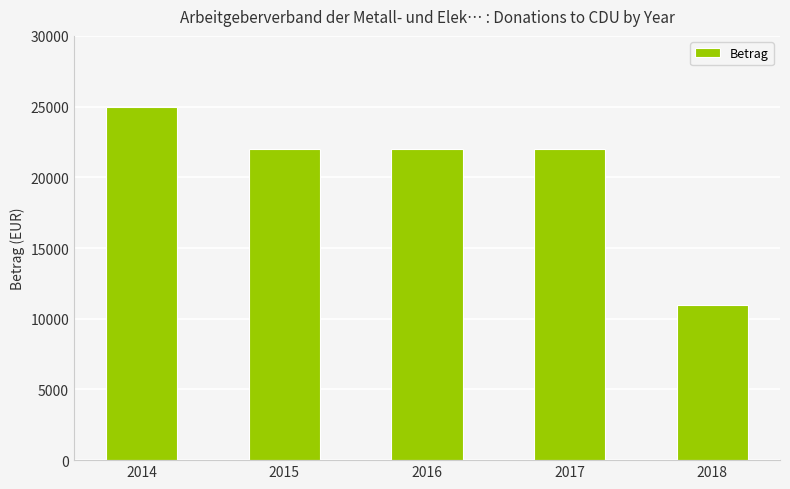

How many values are below 22000?

1